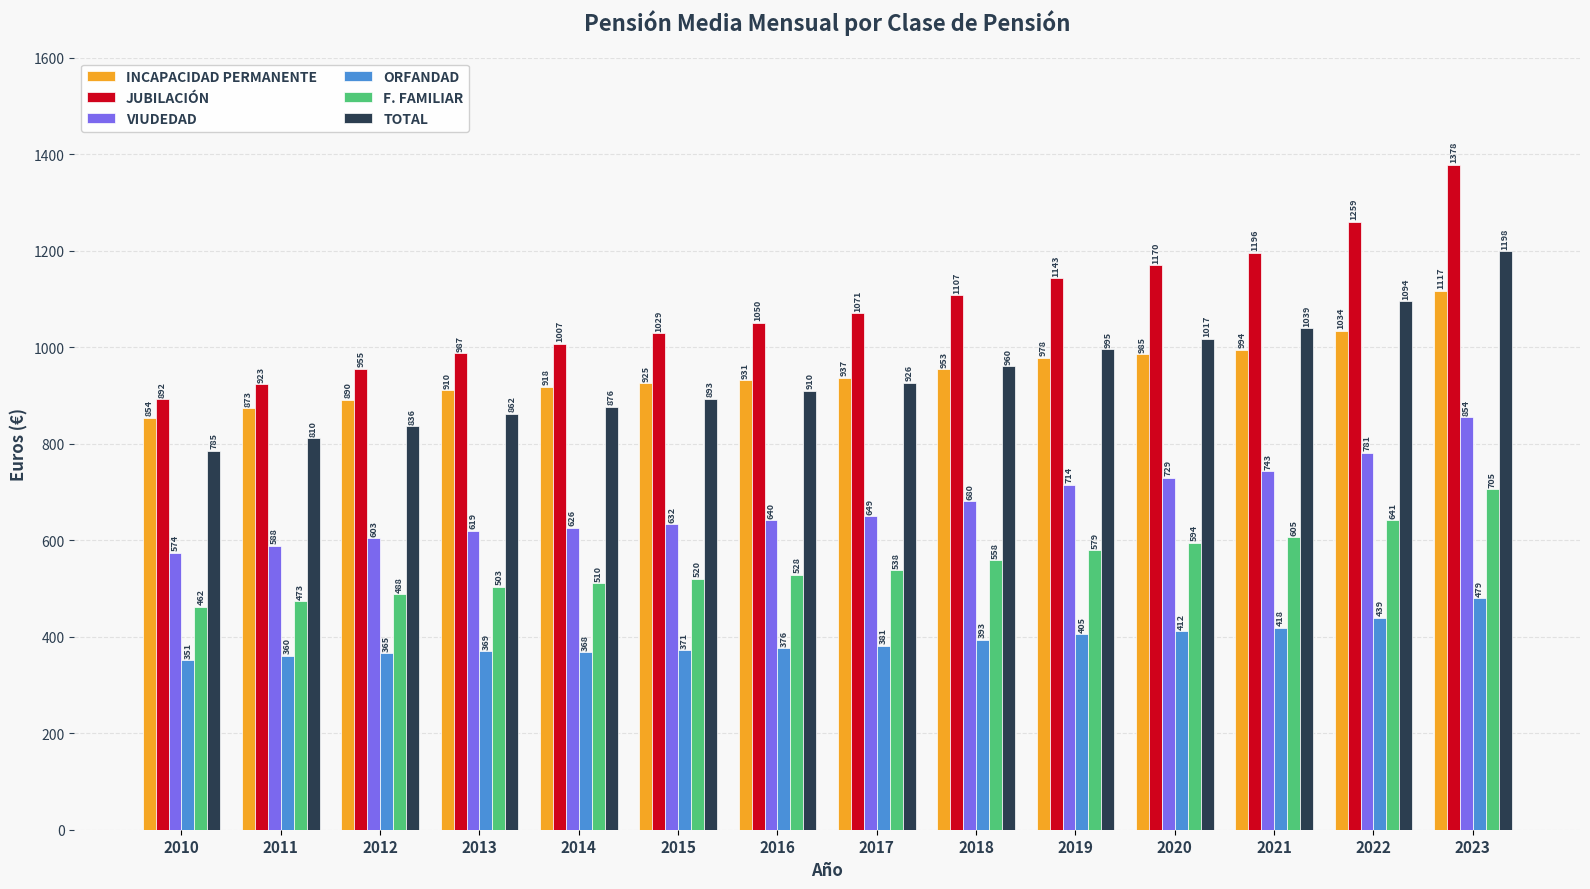

Which series has the largest range (max minus min)?

JUBILACIÓN